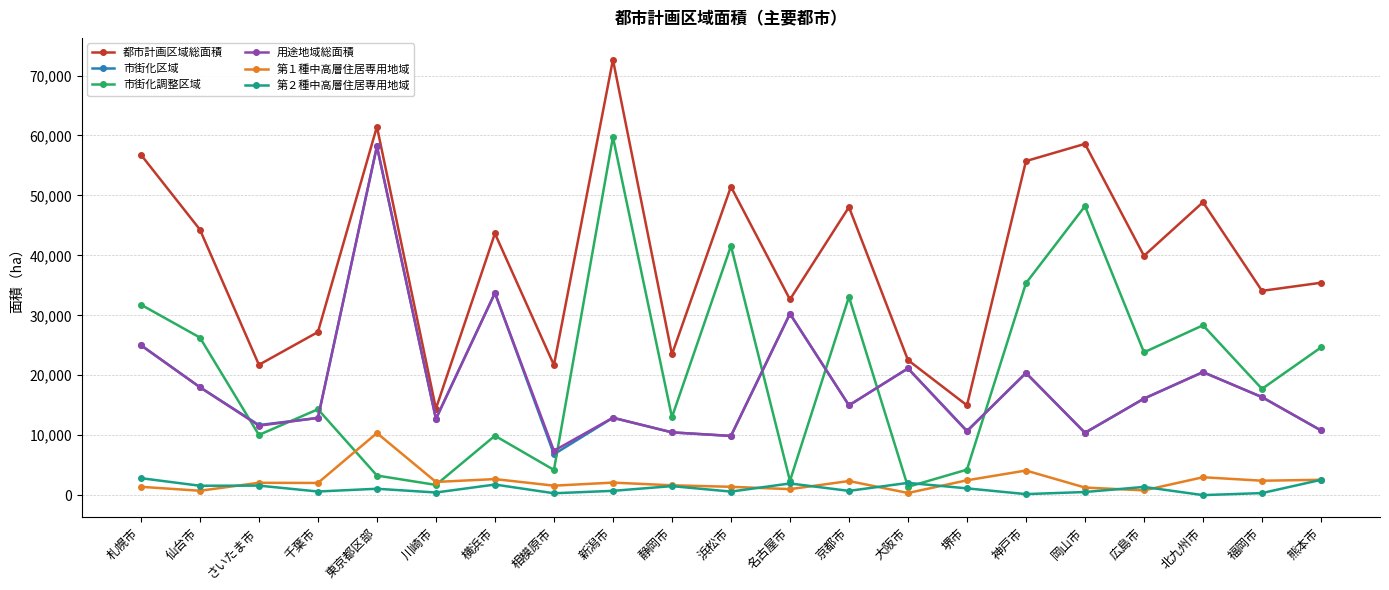

True or false: 用途地域総面積 and 第１種中高層住居専用地域 intersect in this chart.

False